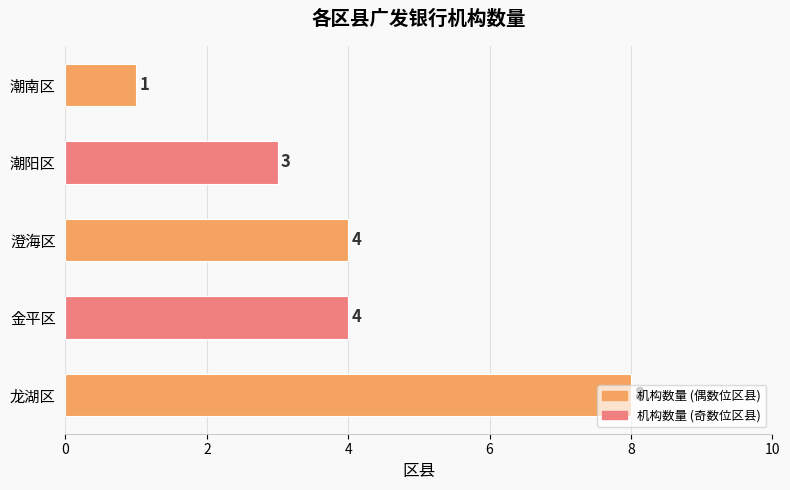

True or false: the data shows 8 at 龙湖区.

True